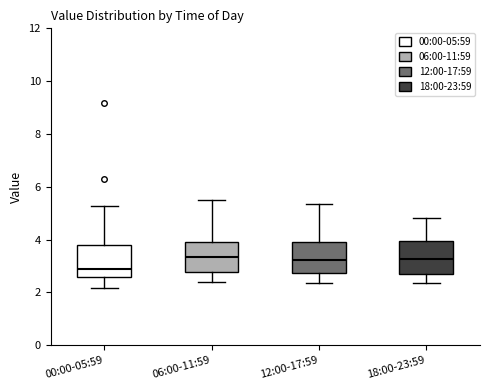

Reading left to right, transcribe this box plot: for each box, give where its median line is, the range the box spans, and where its two whiskers end, as read against the y-axis. The values are not printed on the chart, so give them approximately, as read against the axis.

00:00-05:59: median 3.0, box 2.6 to 3.8, whiskers 2.2 to 5.2
06:00-11:59: median 3.4, box 2.8 to 4.0, whiskers 2.4 to 5.6
12:00-17:59: median 3.2, box 2.8 to 4.0, whiskers 2.4 to 5.4
18:00-23:59: median 3.2, box 2.8 to 4.0, whiskers 2.4 to 4.8